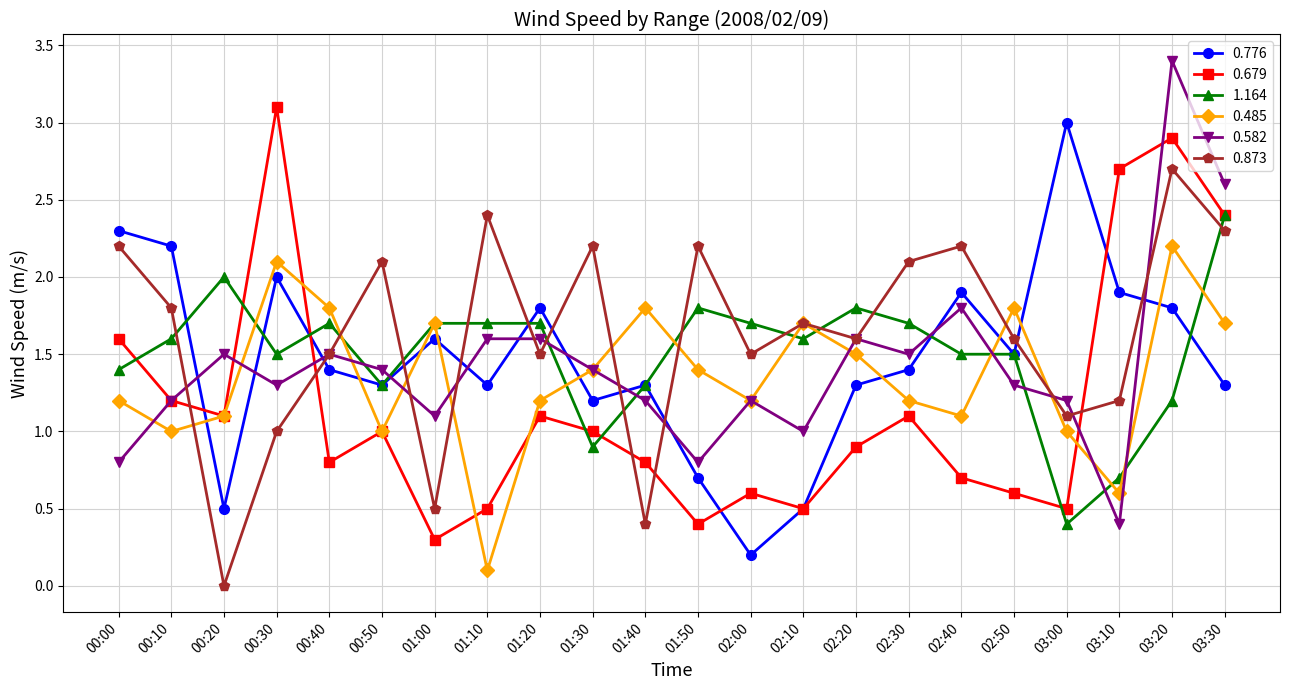

What is the label of the 21st point from the right?

00:10